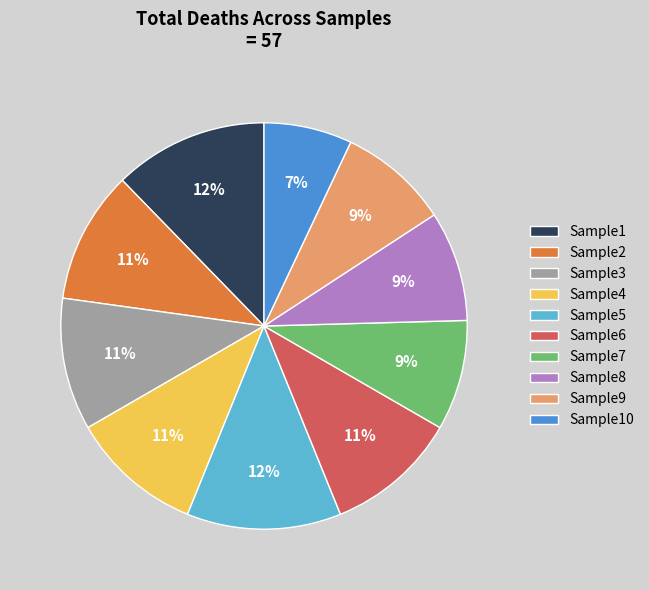

Is there any slice that represents more than half of the pie?

No